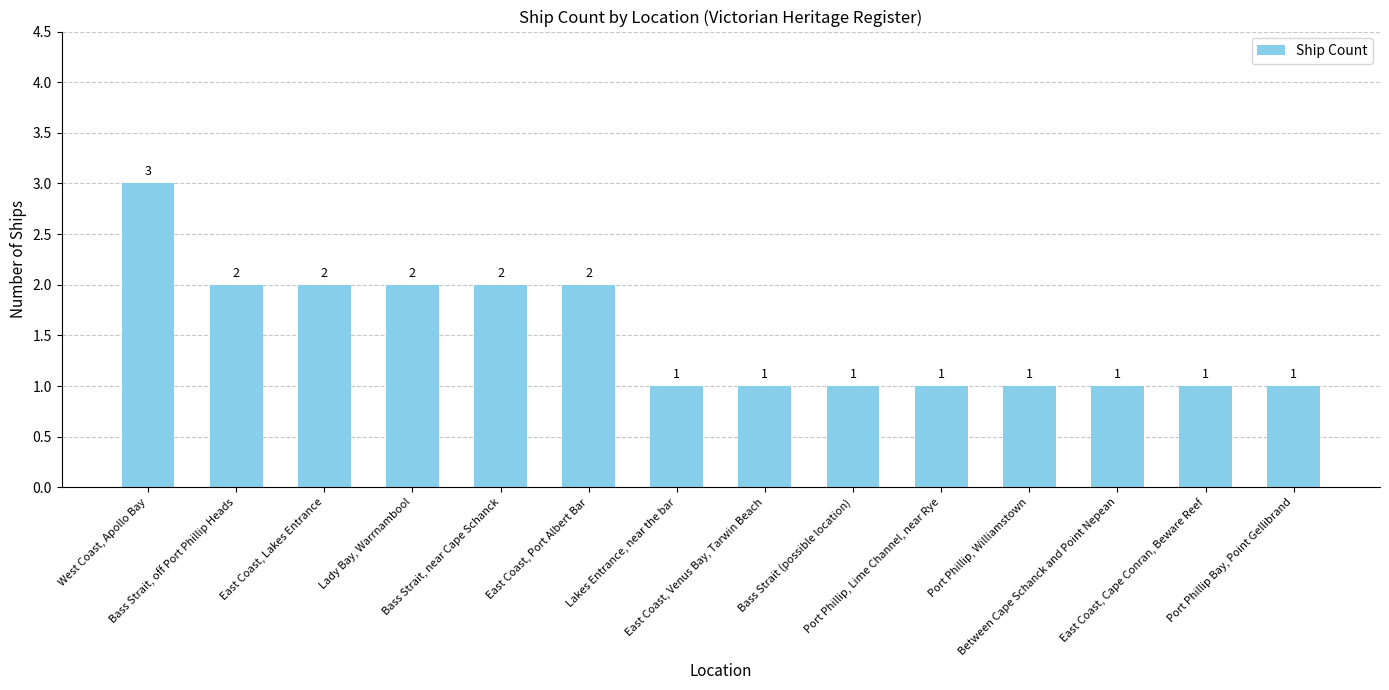

Count the number of data series in this chart.

1